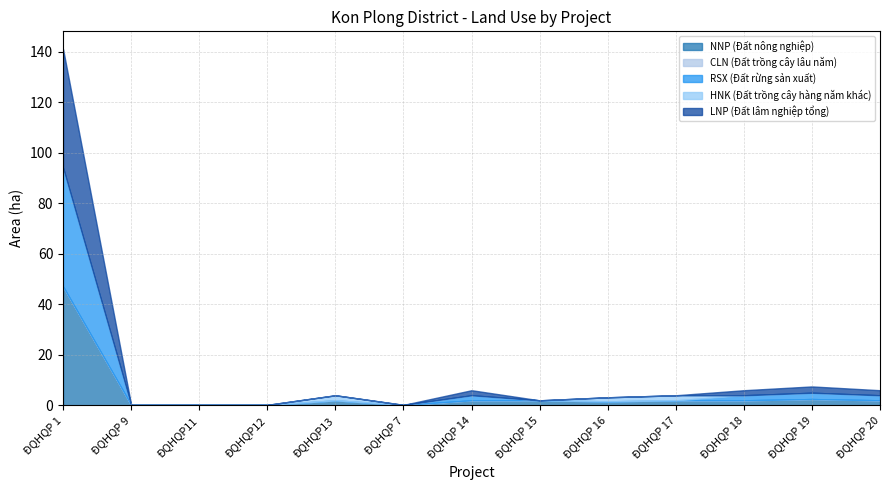

What is the label of the 1st point from the left?

ĐQHQP 1